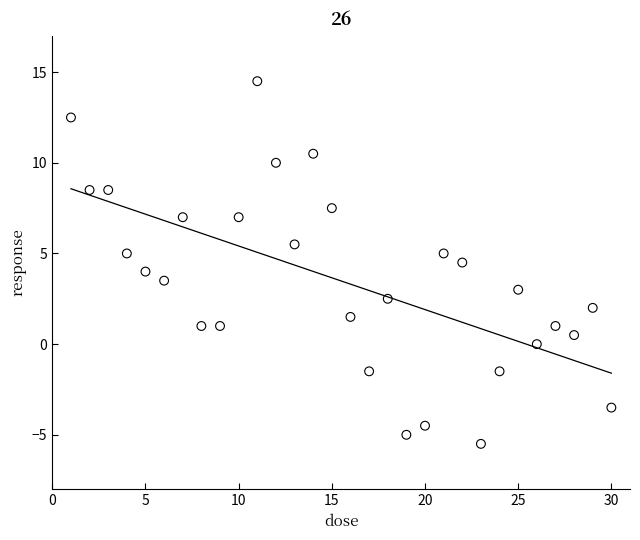

What is the range of Y values (max minus min)?

20.0